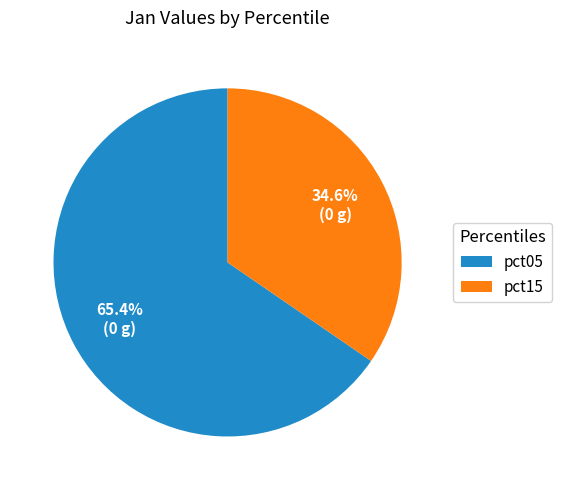

Do pct05 and pct15 together represent more than half of the pie?

Yes